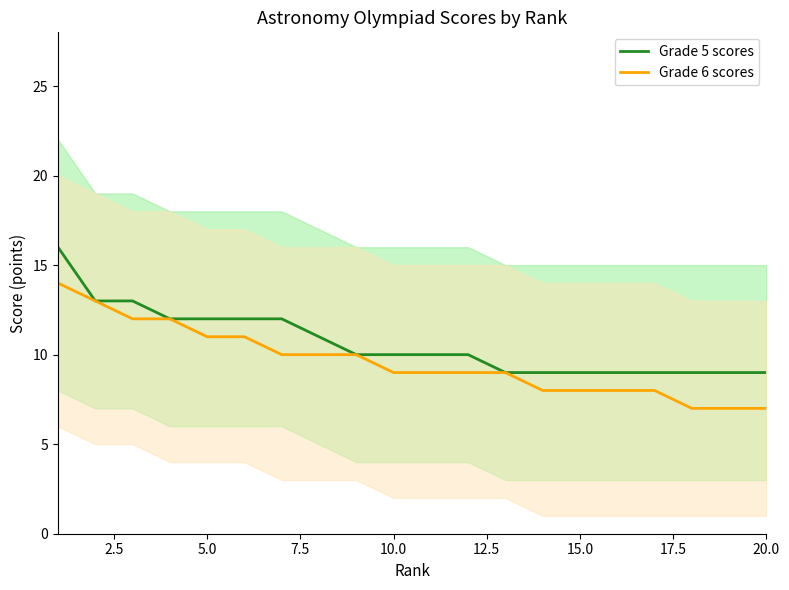

At how many categories does at least one series exceed 8?

20